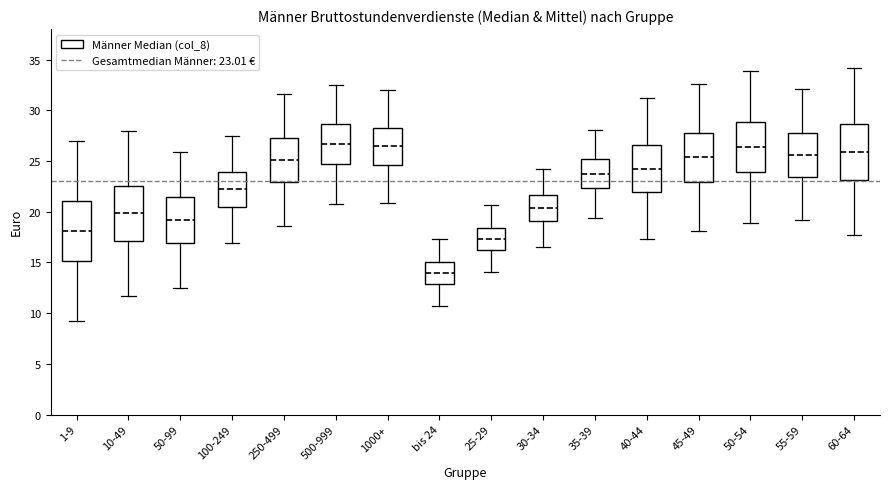

Where does the median line of the box for bis 24 sit on the y-axis? The values are not printed on the chart, so give them approximately, as read against the axis.

14.0